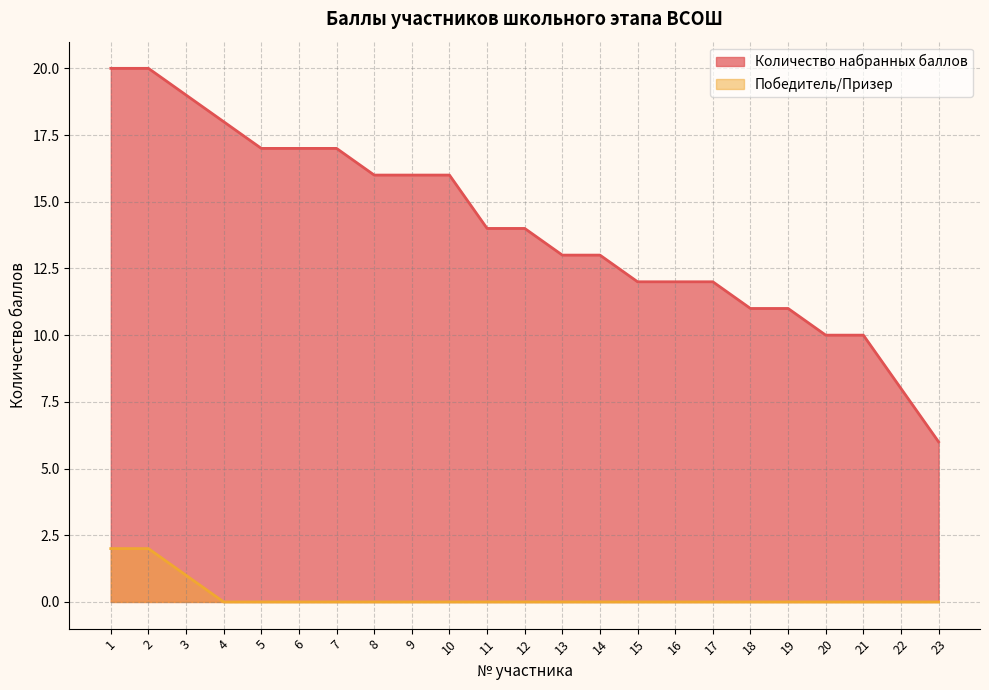

At which category is the sum across all series the highest?

1